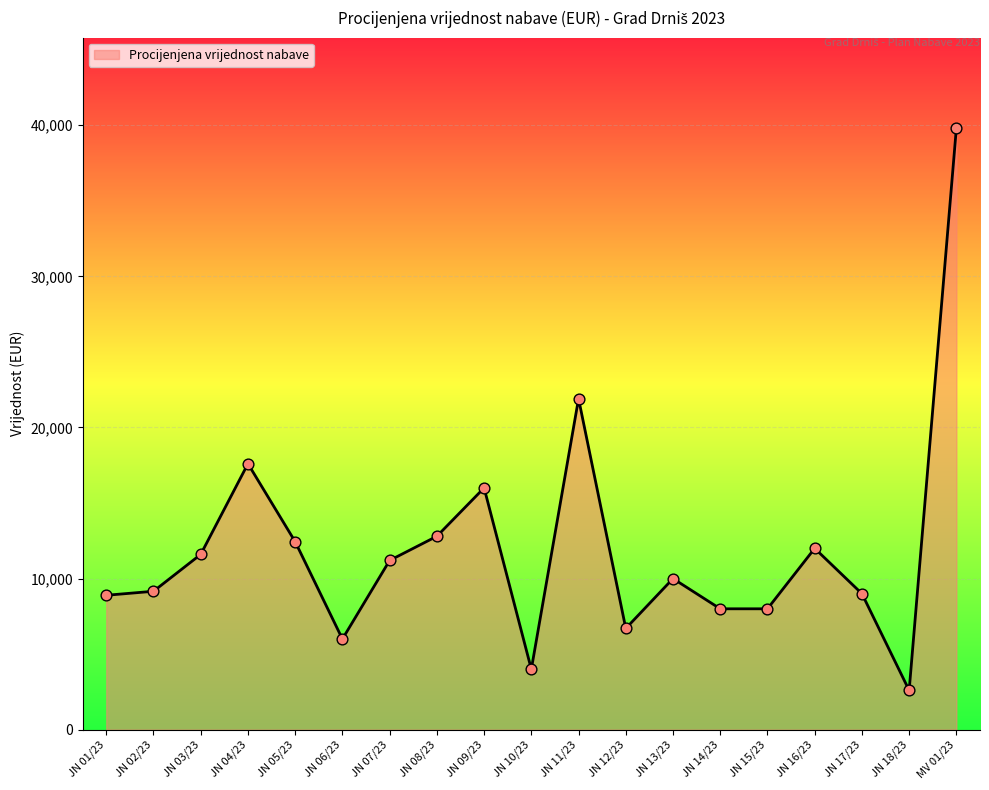

What is the ratio of the value at JN 16/23 to the value at JN 05/23?

1.0